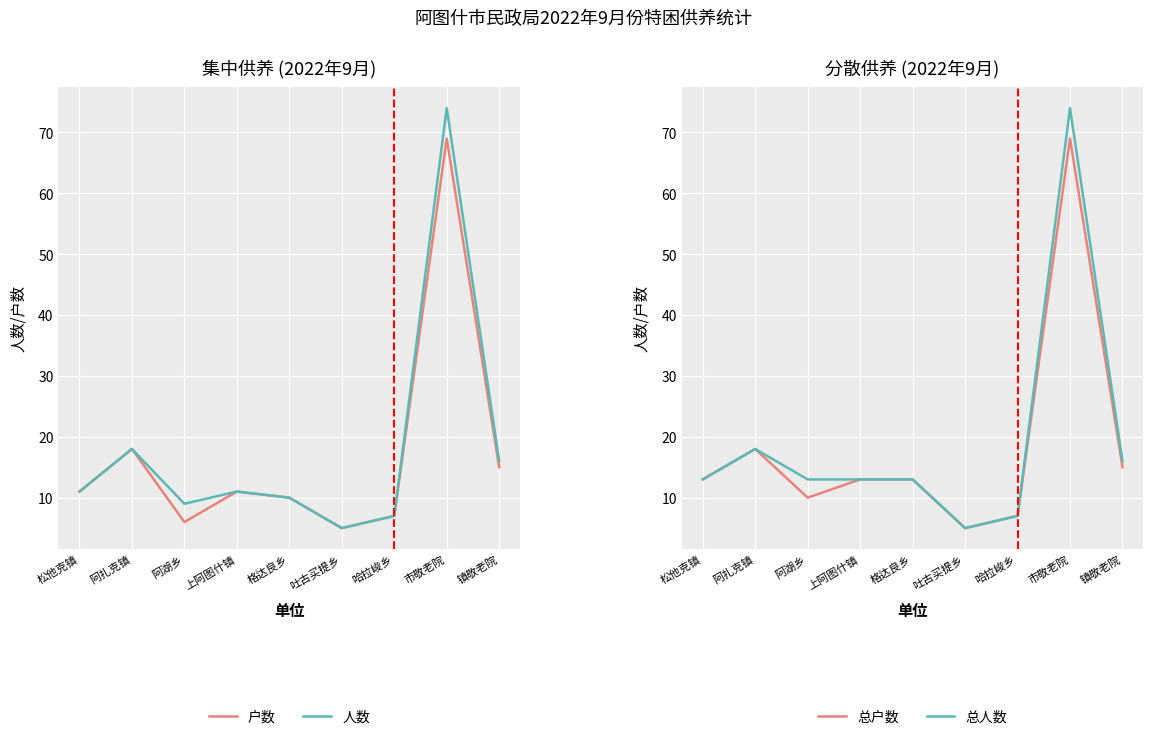

True or false: 人数 and 户数 intersect in this chart.

False